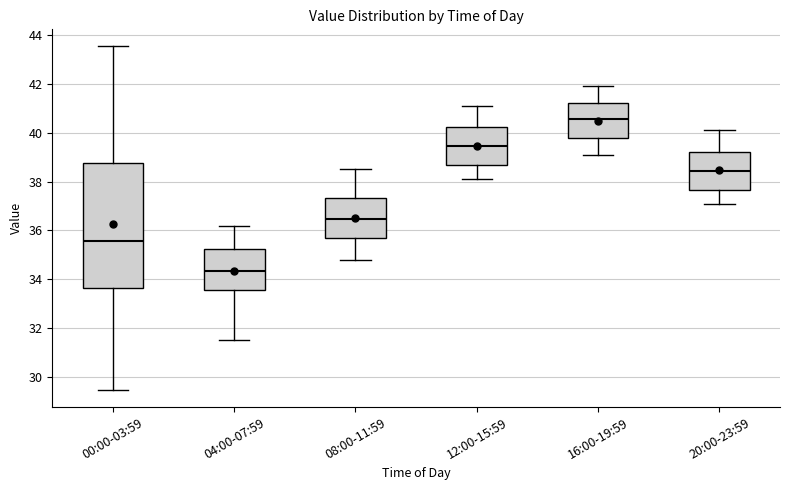

Which box has the highest median line?

16:00-19:59